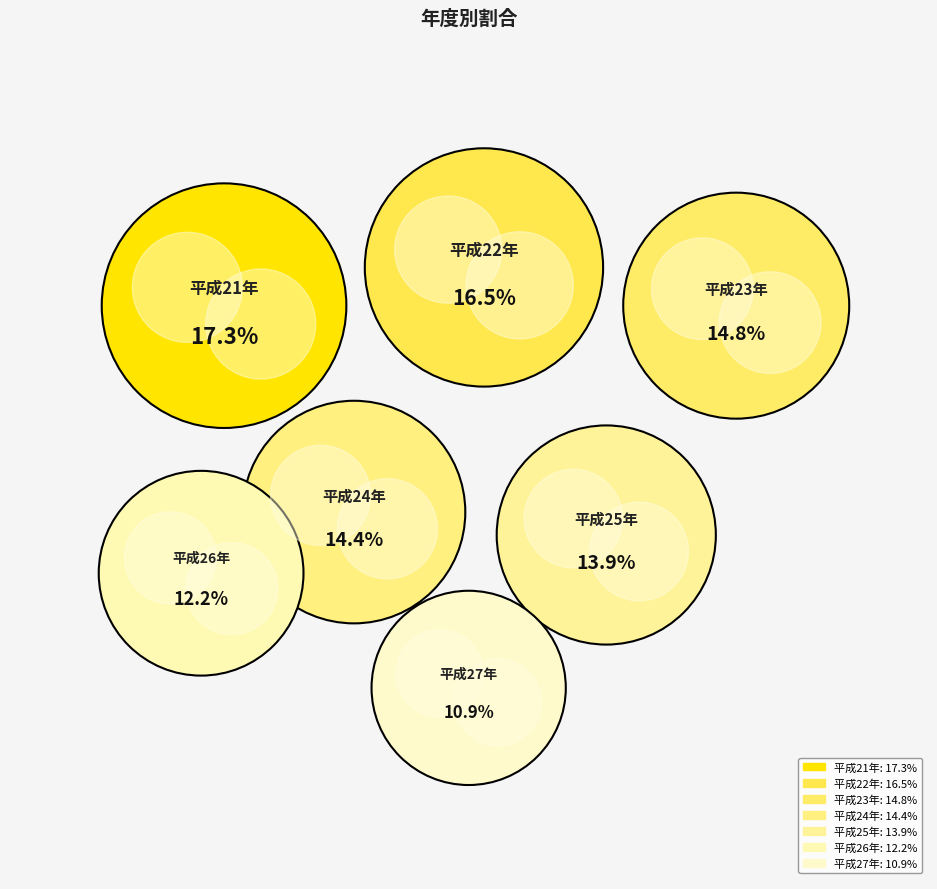

How many slices are in this pie chart?

7